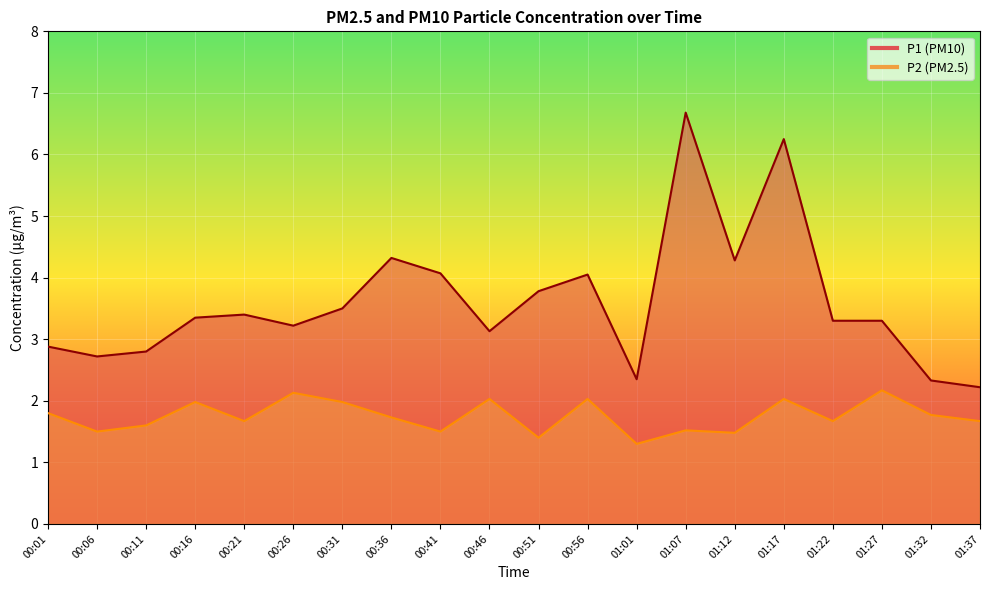

Rank the categories by P2 value from lowest to highest.

01:01, 00:51, 01:12, 00:06, 00:41, 01:07, 00:11, 00:21, 01:22, 01:37, 00:36, 01:32, 00:01, 00:16, 00:31, 00:46, 00:56, 01:17, 00:26, 01:27